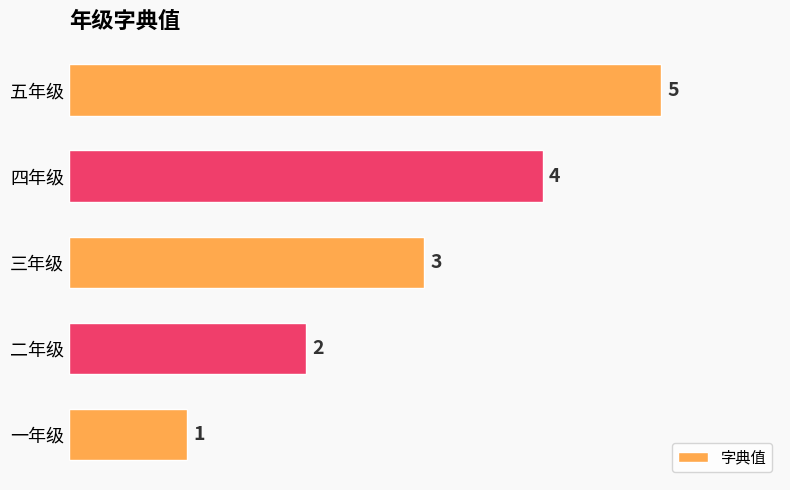

Which category has the highest value across all series?

五年级